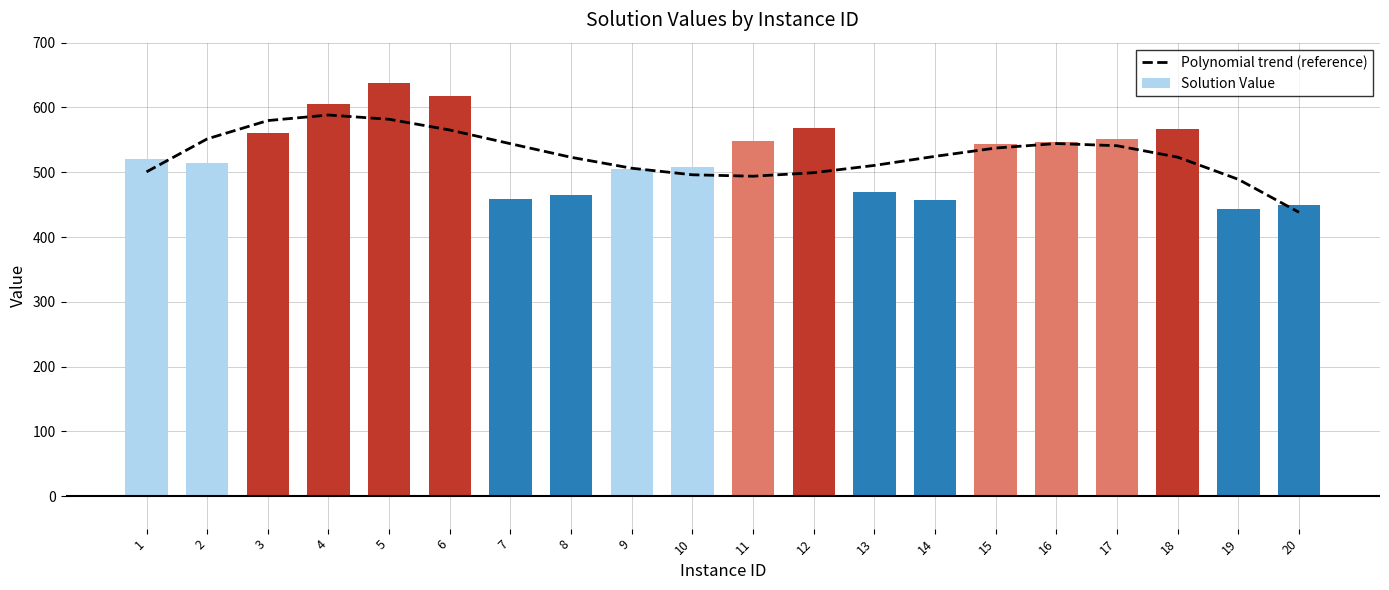

What is the maximum value for Polynomial trend (reference)?

588.4